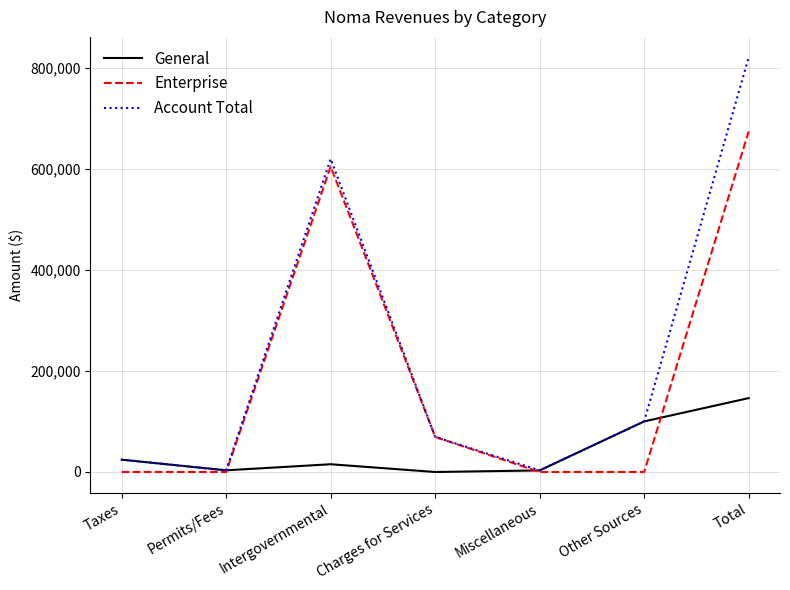

How many interior local peaks does the General series have?

1